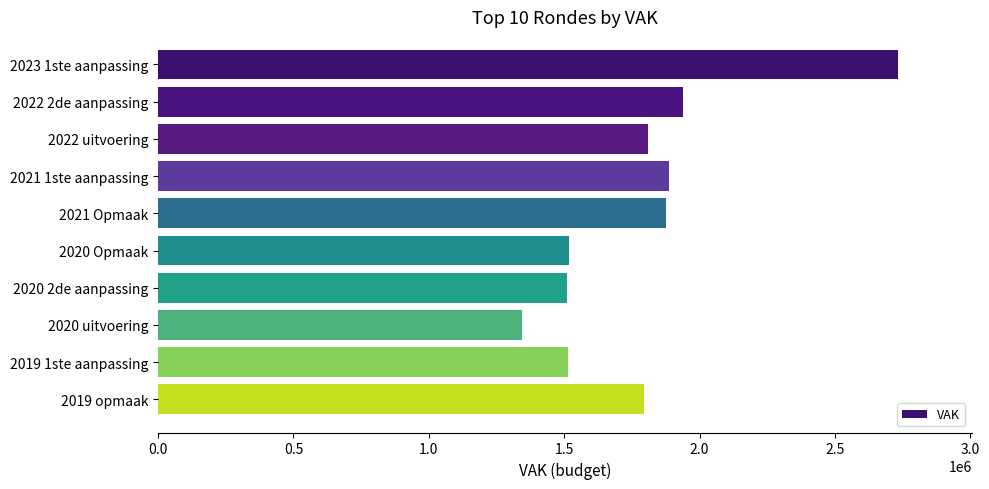

What value does the data have at 2020 2de aanpassing, to the nearest 100?

1511900